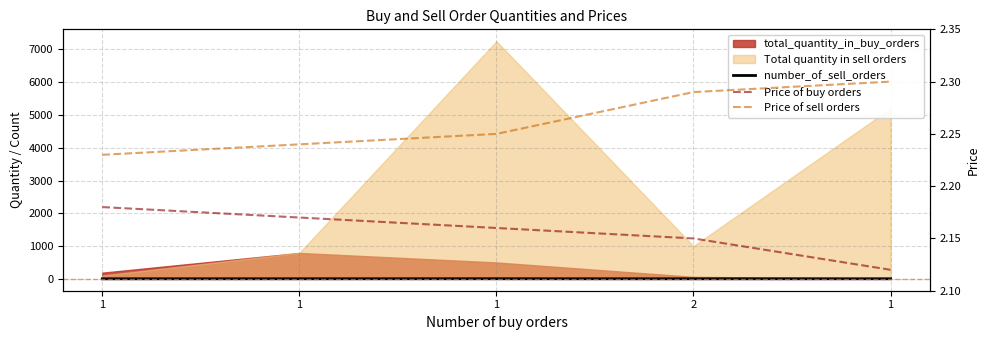

Reading left to right, list all the values displayed in this chart.

number_of_sell_orders: 1.0	2.0	3.0	1.0	2.0
Price of buy orders: 2.2	2.2	2.2	2.1	2.1
Price of sell orders: 2.2	2.2	2.2	2.3	2.3